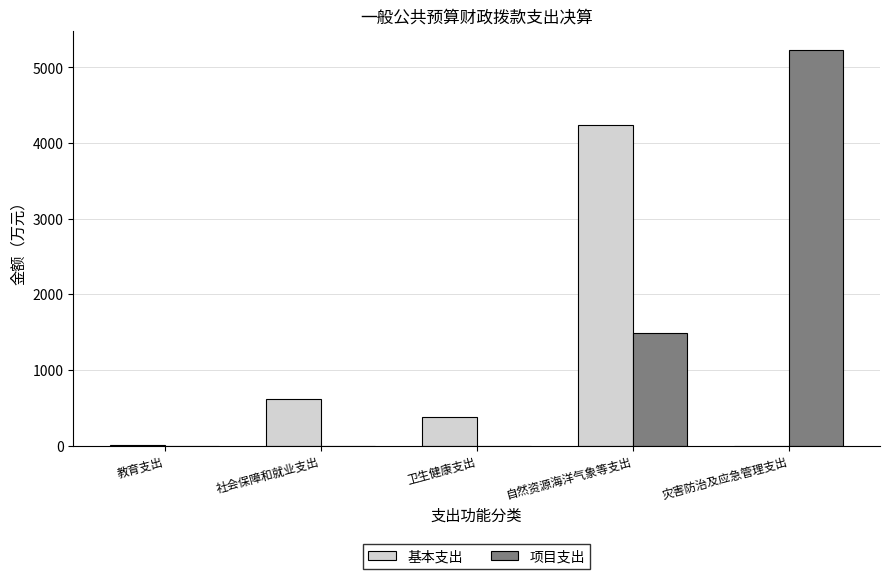

Which series has the largest total across all categories?

项目支出